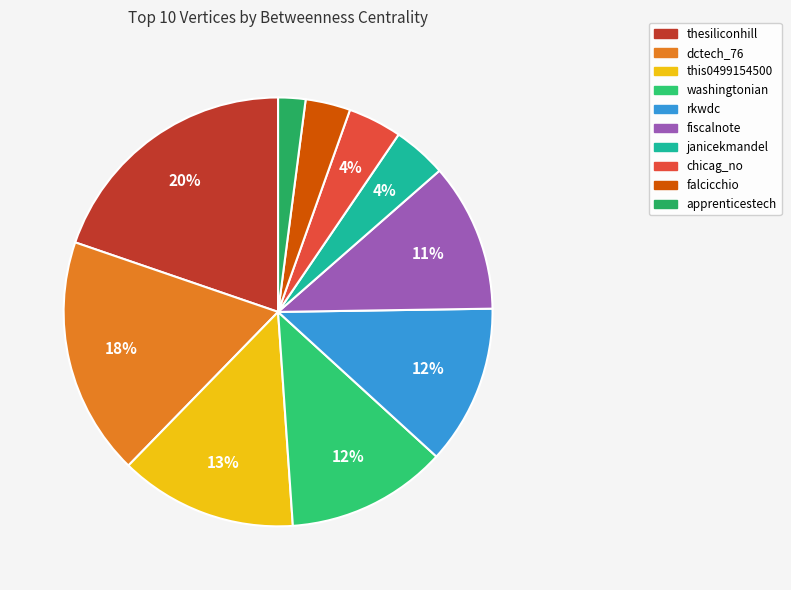

Count the number of slices in the pie.

10